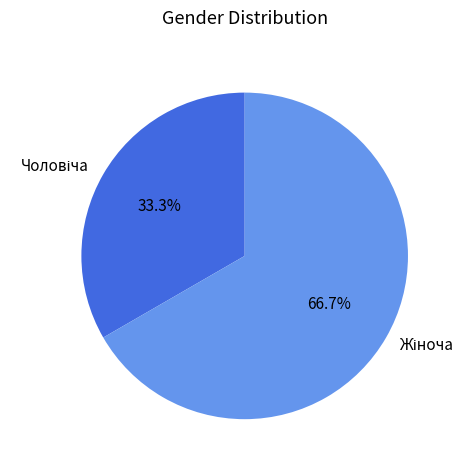

What is the smallest slice in the pie chart?

Чоловіча